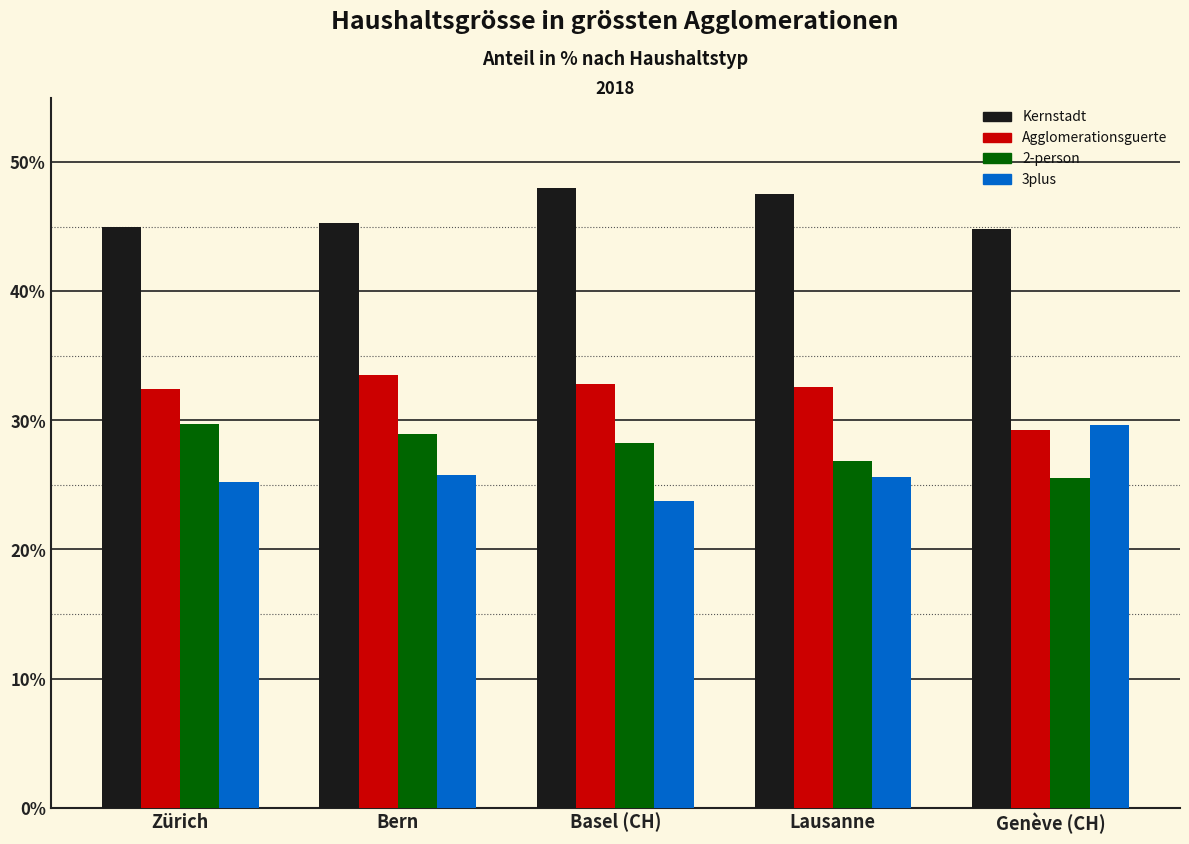

What is the smallest value displayed?

23.7